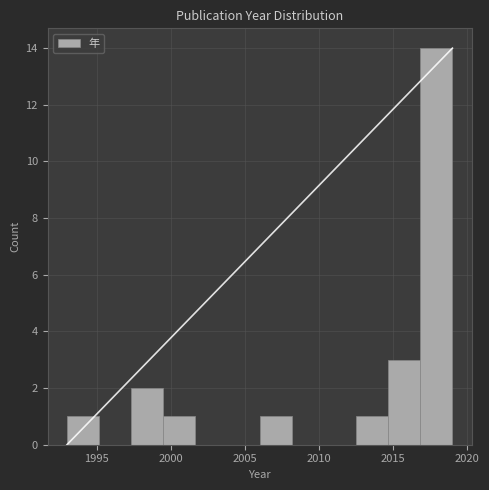

How tall is the bar that spans 1993.0 to 1995.0 on the x-axis? Neither the bar edges nor the heights are printed on the chart, so give them approximately, as read against the axes.

1